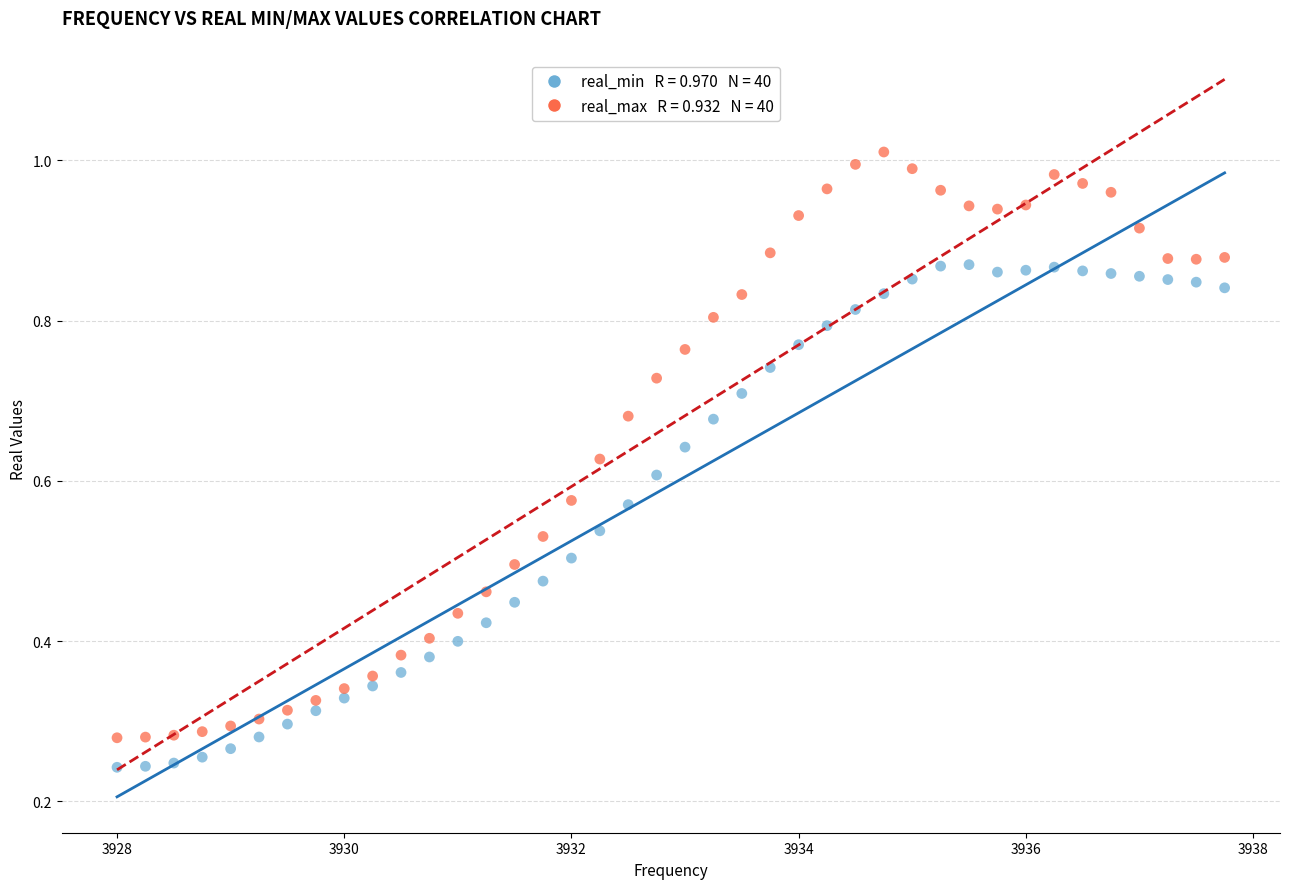

Across all data points, what is the range of X values (max minus min)?

9.8